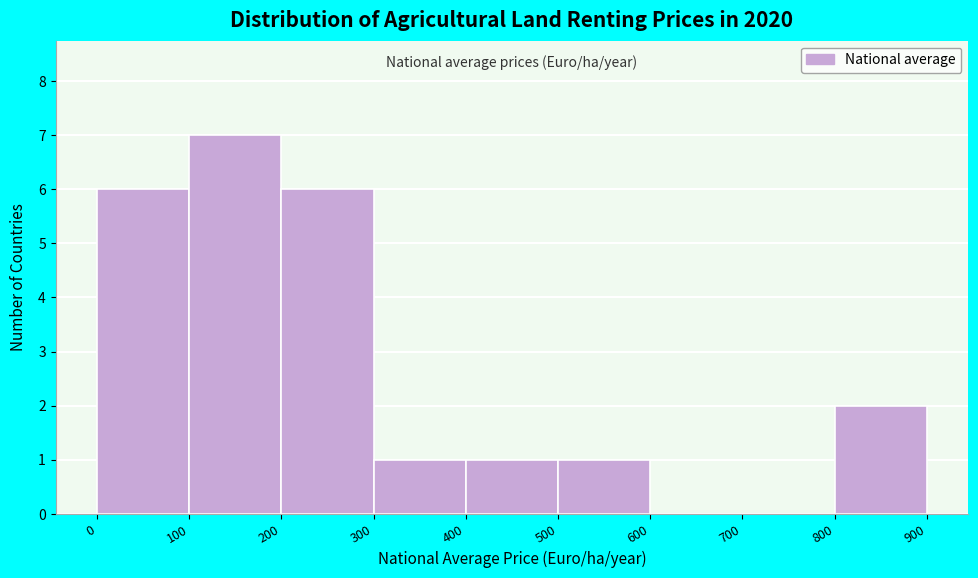

What is the height of the bar covering 0 to 100 on the x-axis? The values are not printed on the chart, so give them approximately, as read against the axis.

6